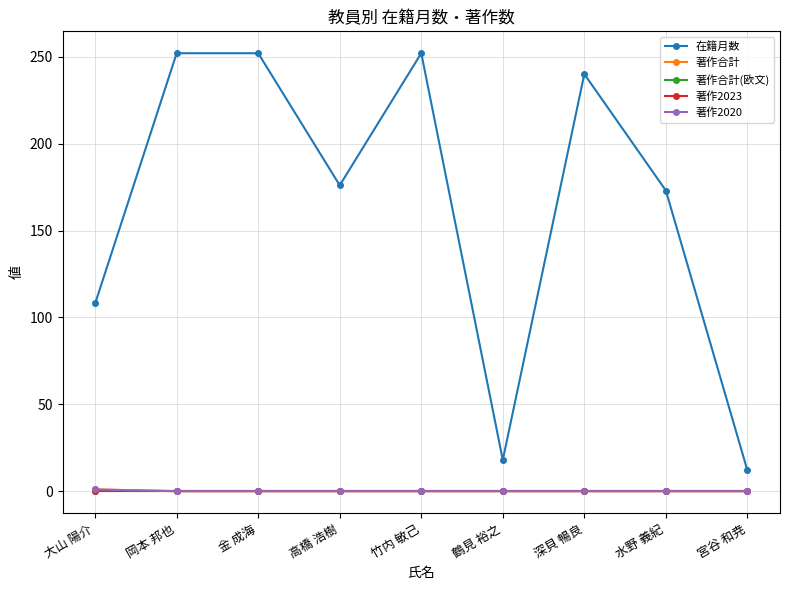

Rank the series at 水野 義紀 from highest to lowest value.

在籍月数, 著作合計, 著作合計(欧文), 著作2023, 著作2020